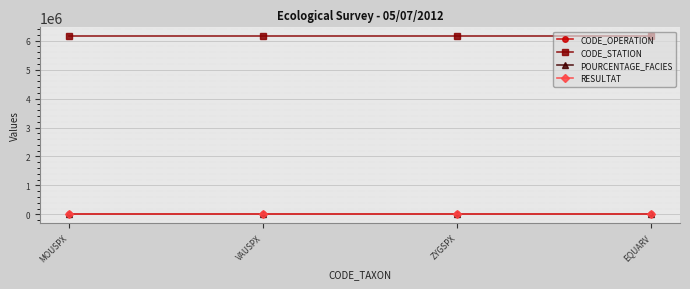

The CODE_STATION series shows 6153630.0 at ZYGSPX. True or false?

True